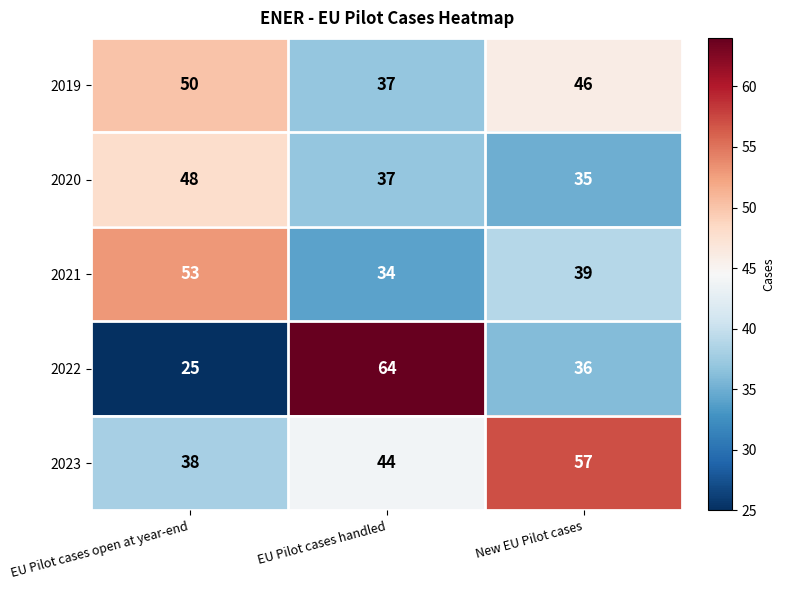

At which category is the sum across all series the highest?

EU Pilot cases handled